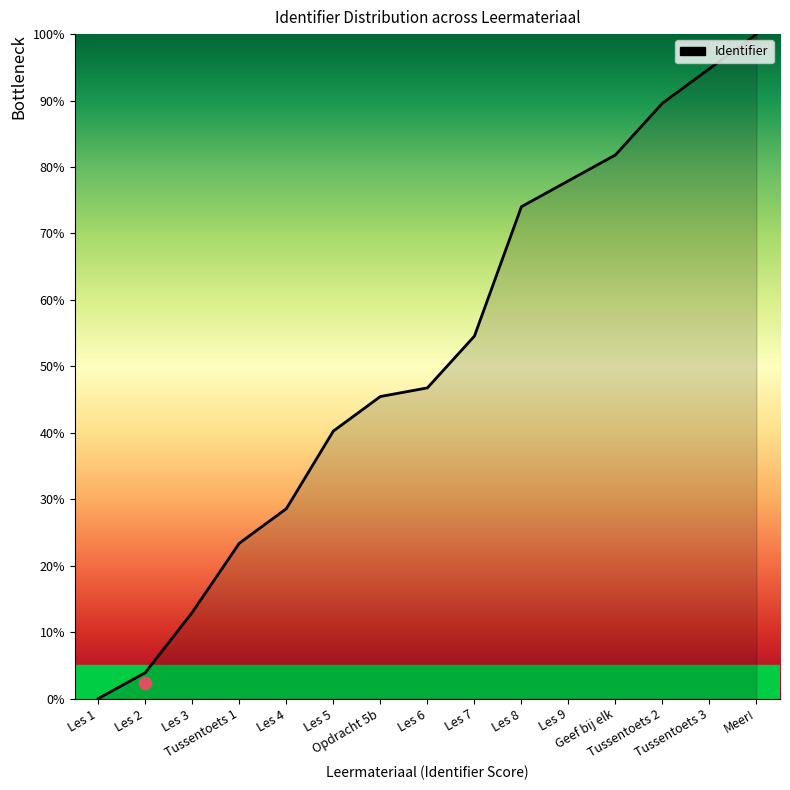

Approximately how many times larger is the value at Les 3 compared to Les 9?

0.2